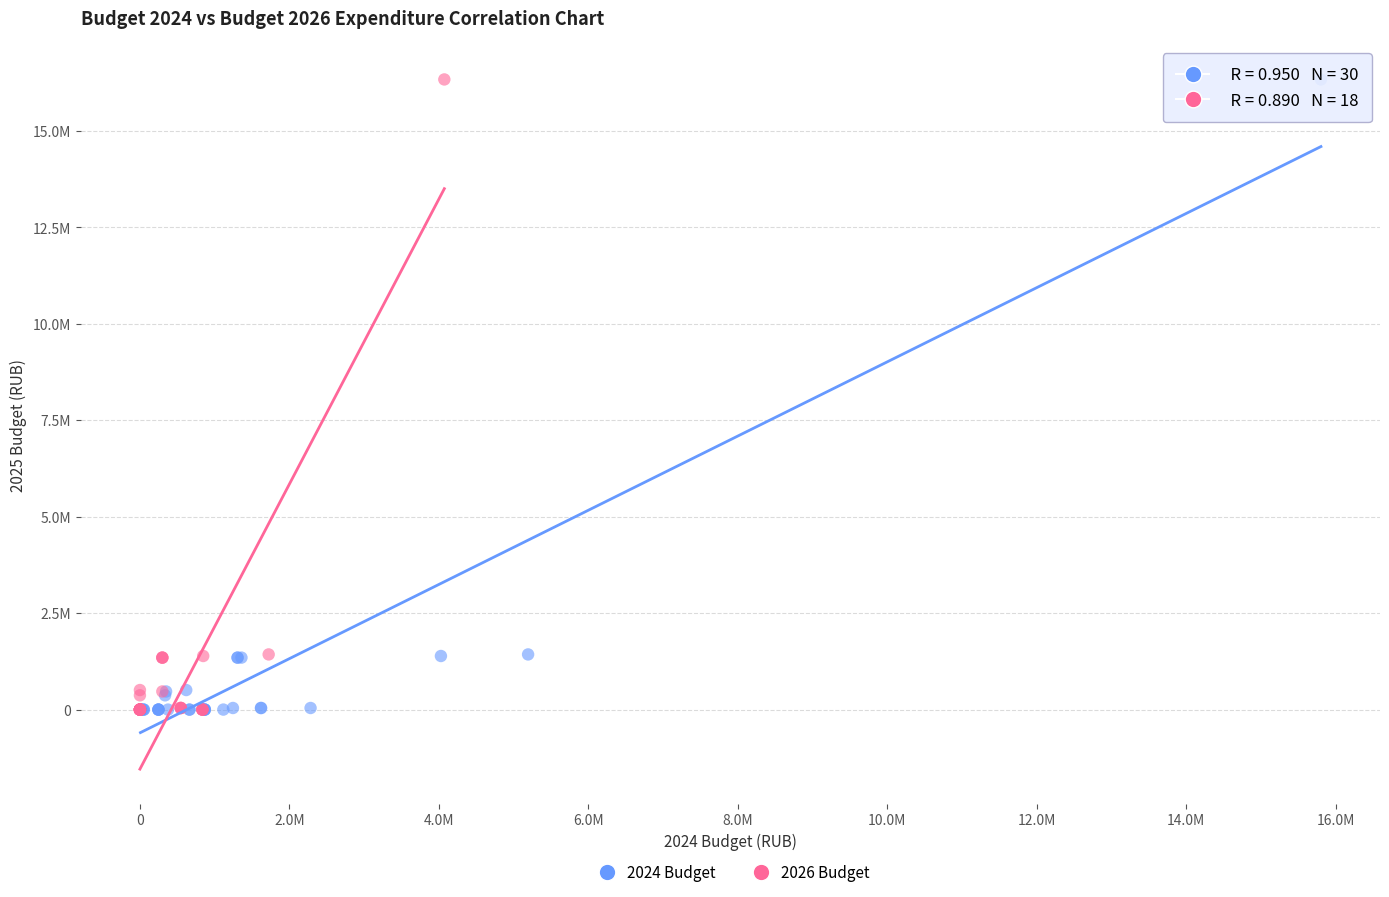

What are all the series names shown in the legend?

2024 Budget, 2026 Budget